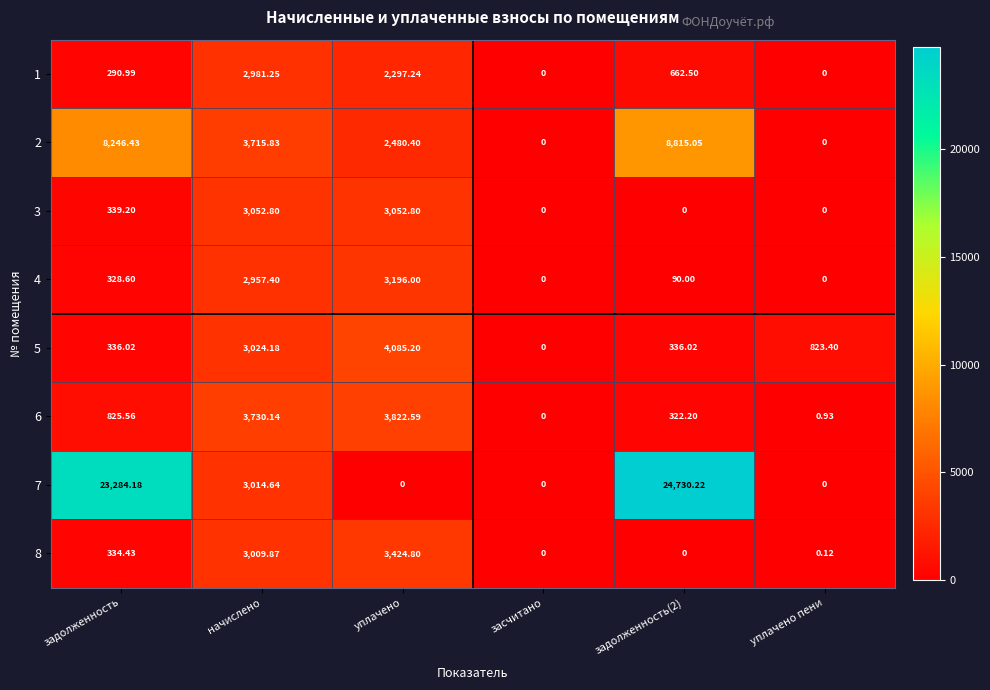

Where does the 5 series first go above 823?

начислено